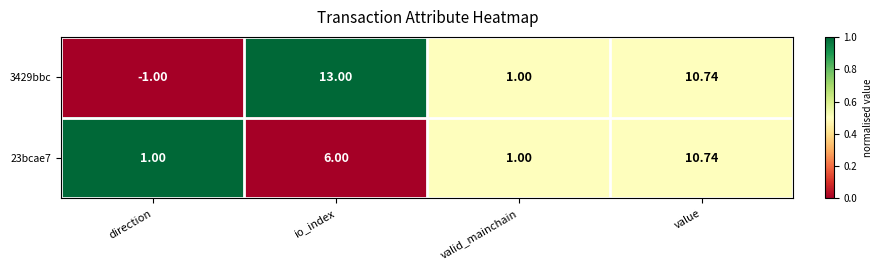

Which series changed the most between direction and valid_mainchain?

3429bbc